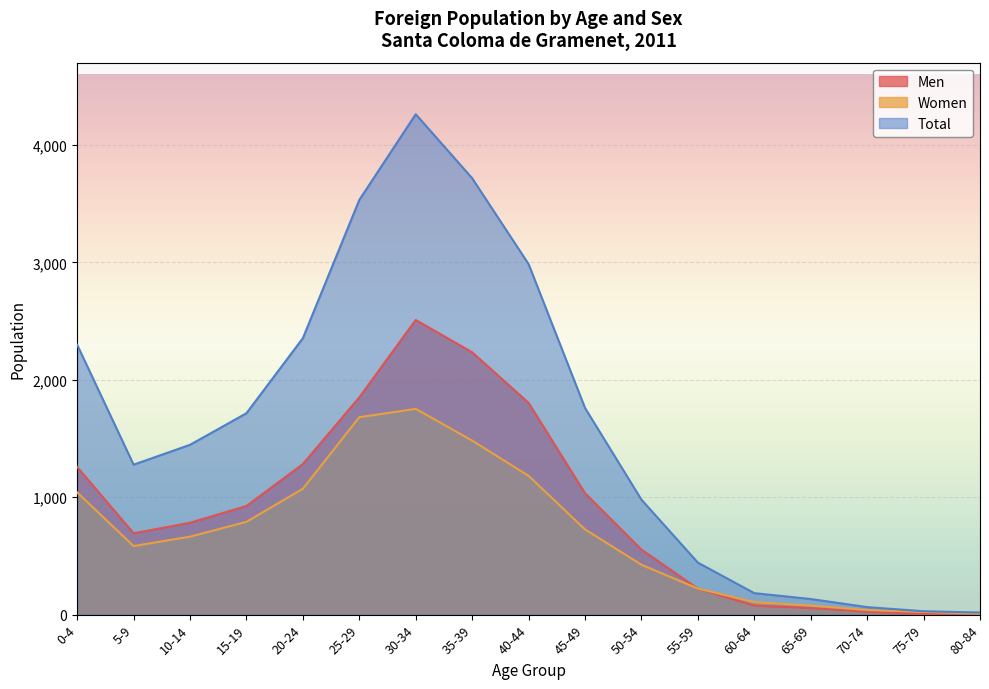

What is the sum of all Total values?

27192